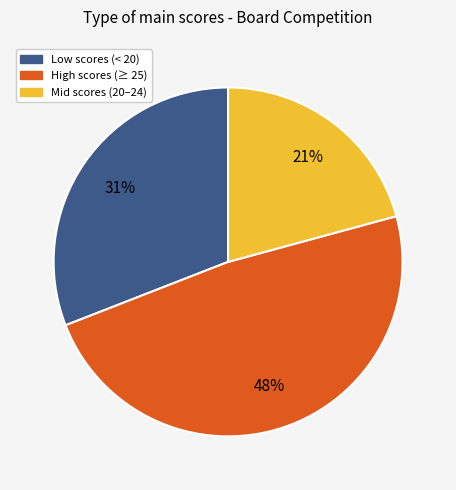

To the nearest percent, what is the average slice percentage?

33%